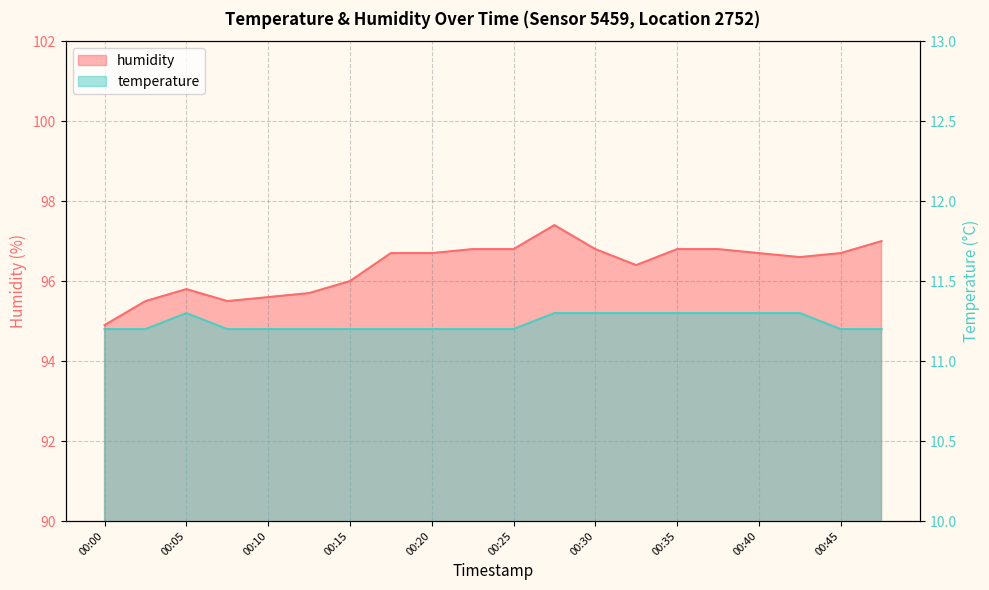

Rank the categories by temperature value from highest to lowest.

00:05, 00:28, 00:30, 00:33, 00:35, 00:38, 00:40, 00:43, 00:00, 00:03, 00:08, 00:10, 00:13, 00:15, 00:18, 00:20, 00:23, 00:25, 00:45, 00:48